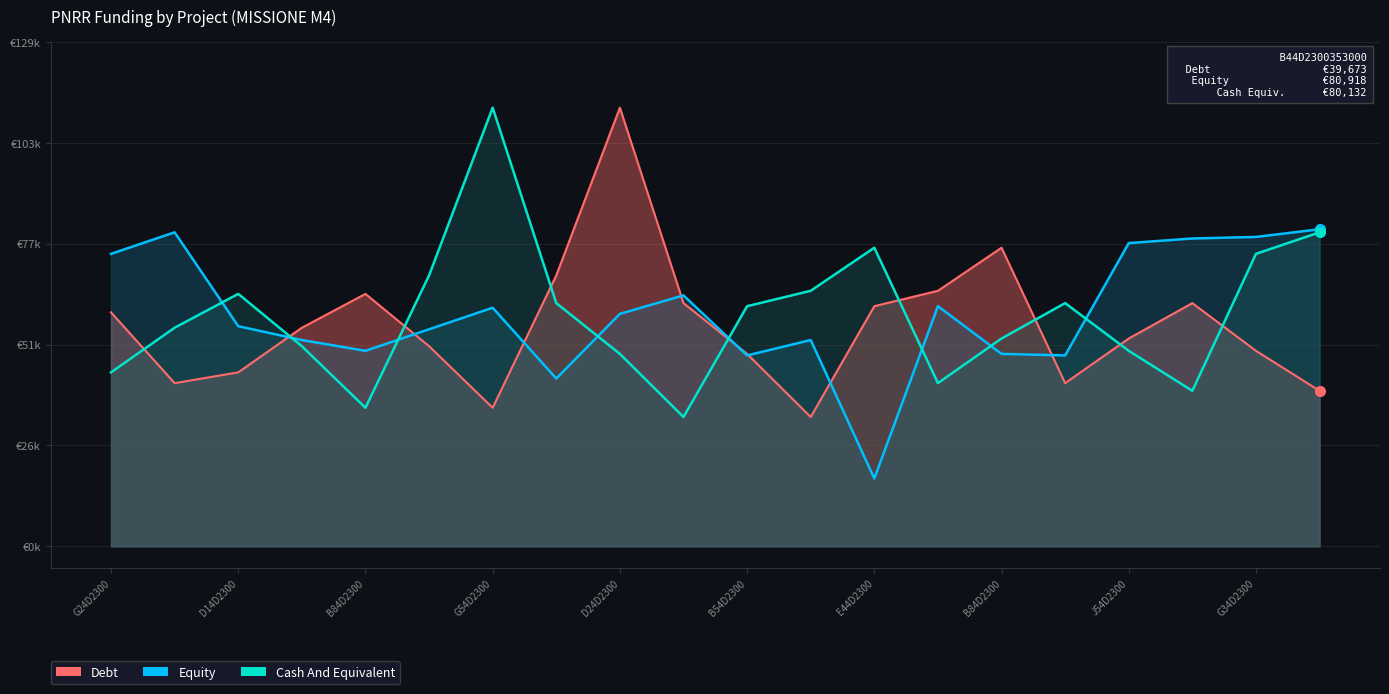

What is the sum of all Cash And Equivalent values?

1179982.7